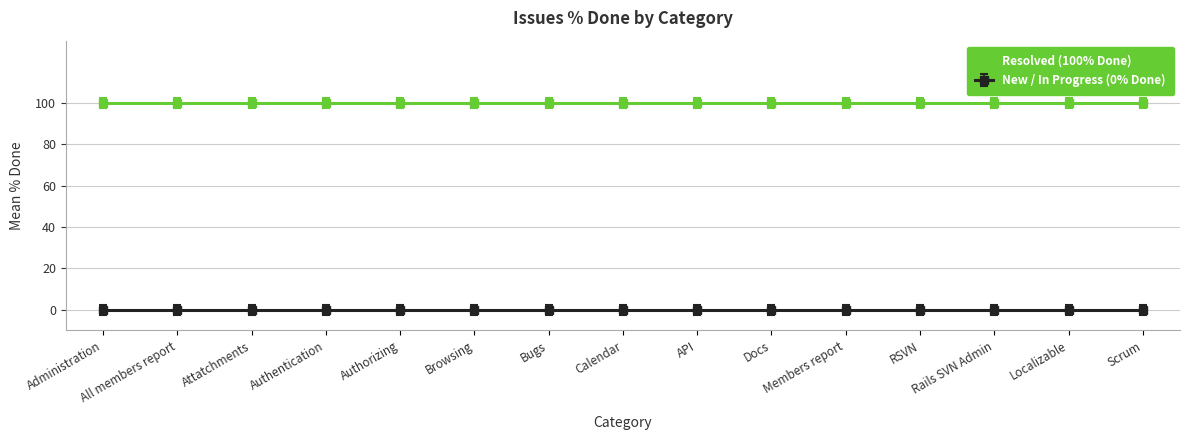

Reading left to right, extract all data points from this chart.

Resolved: 100	100	100	100	100	100	100	100	100	100	100	100	100	100	100
New / Other: 0	0	0	0	0	0	0	0	0	0	0	0	0	0	0